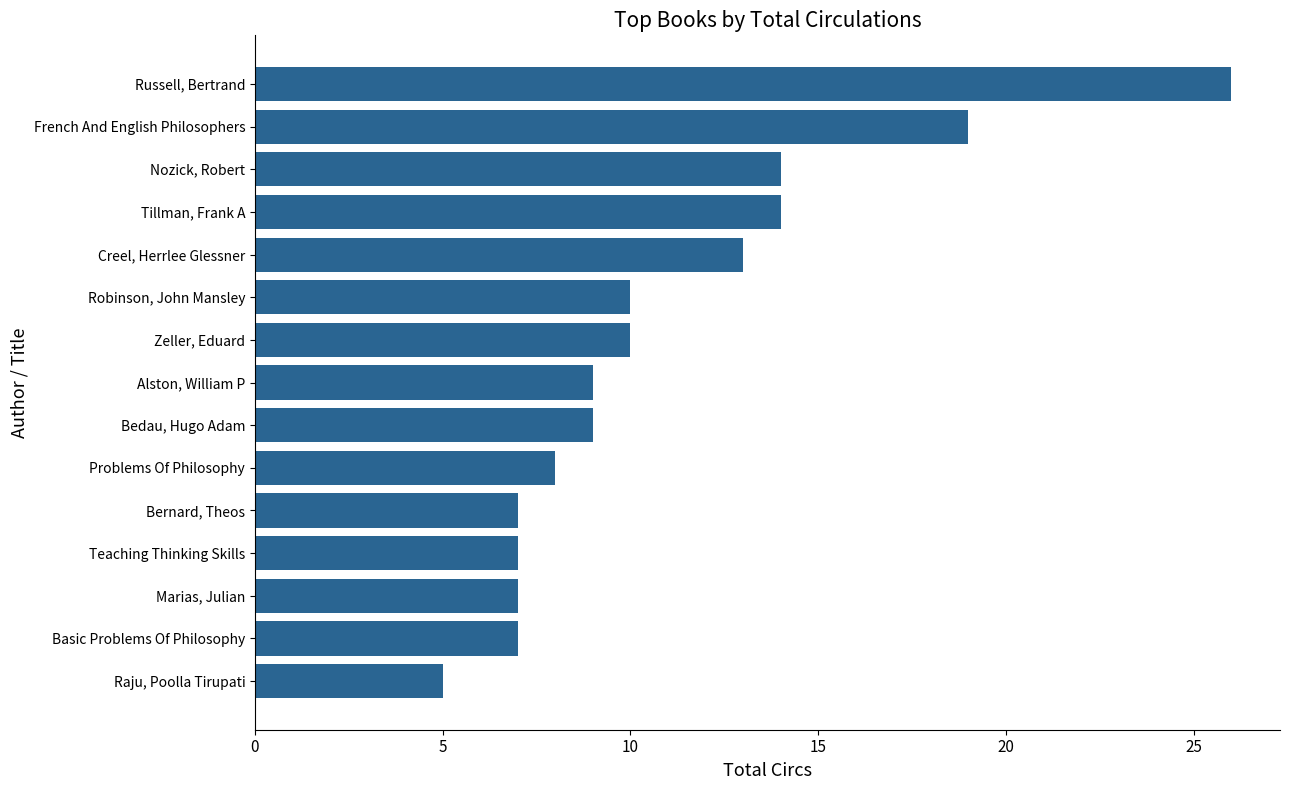

What is the difference between the values at Teaching Thinking Skills and Russell, Bertrand?

19